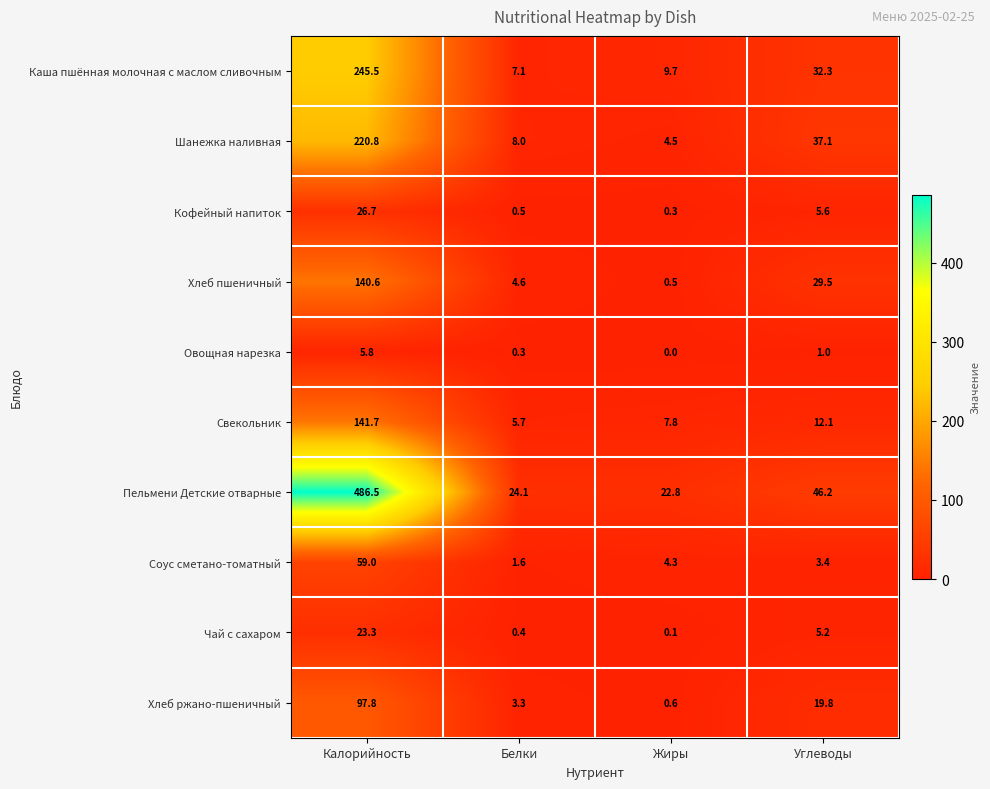

The value of Свекольник at Калорийность is 239.7. True or false?

False